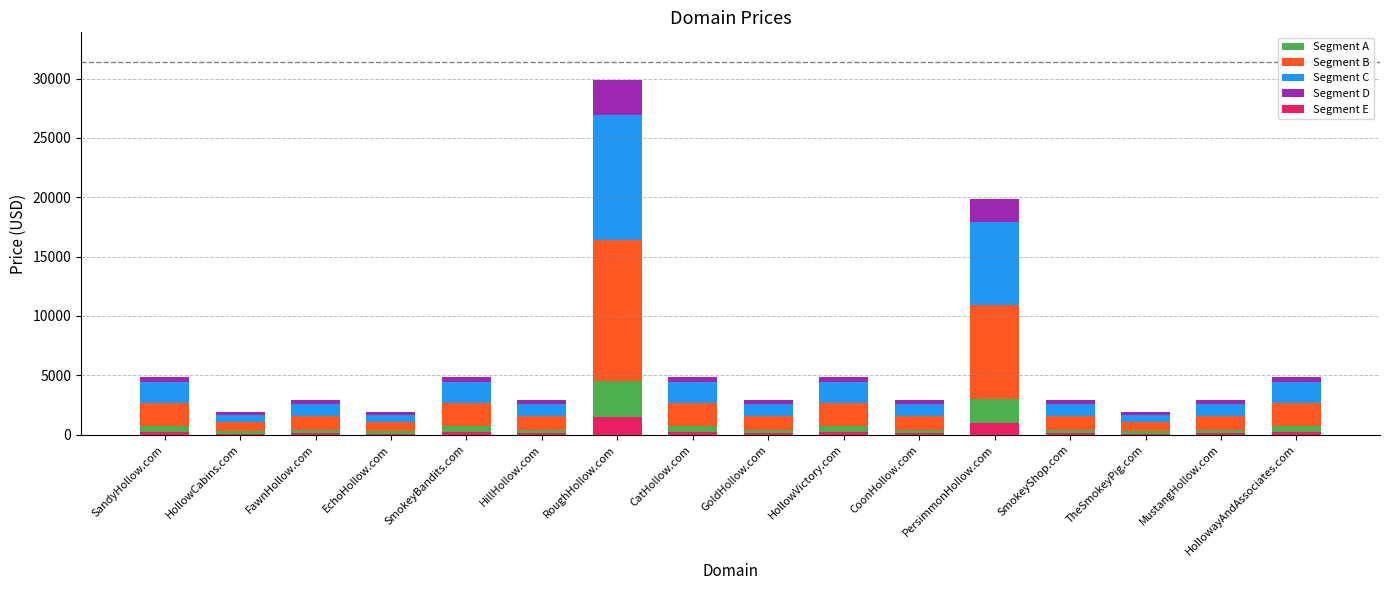

The value of Segment C at HollowayAndAssociates.com is 1094.5. True or false?

False